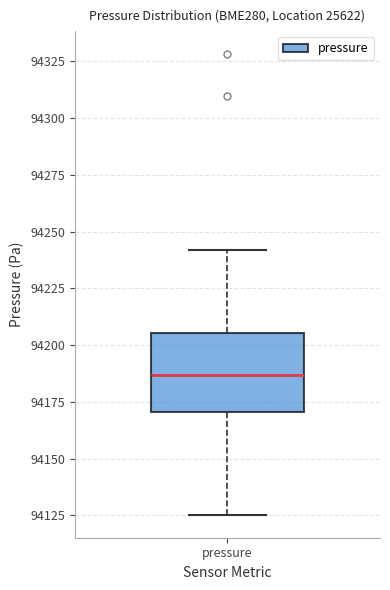

Where does the lower whisker of the box for pressure end on the y-axis? The values are not printed on the chart, so give them approximately, as read against the axis.

94125